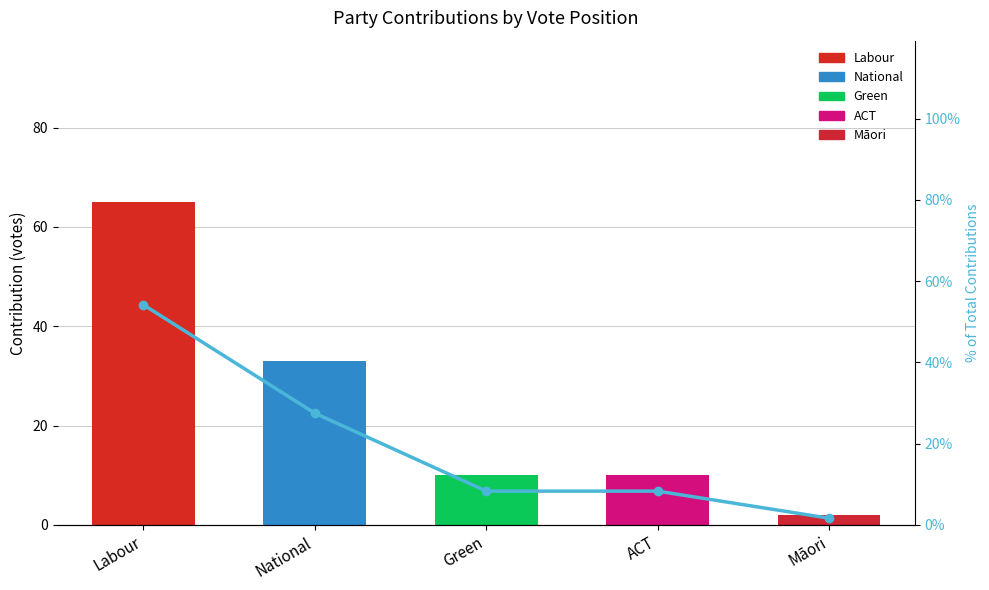

The value at National is 27.5. True or false?

True